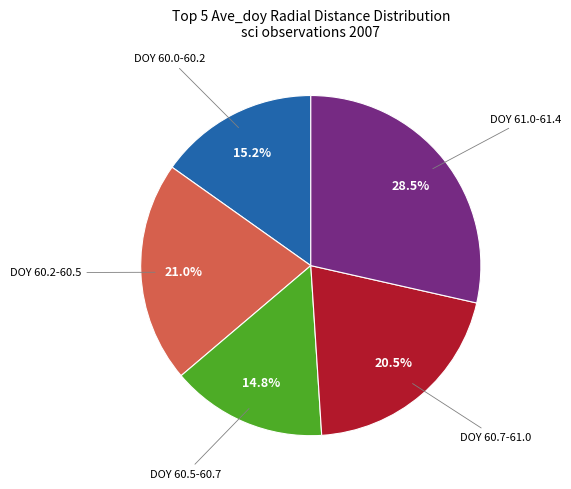

Does any single category account for the majority?

No